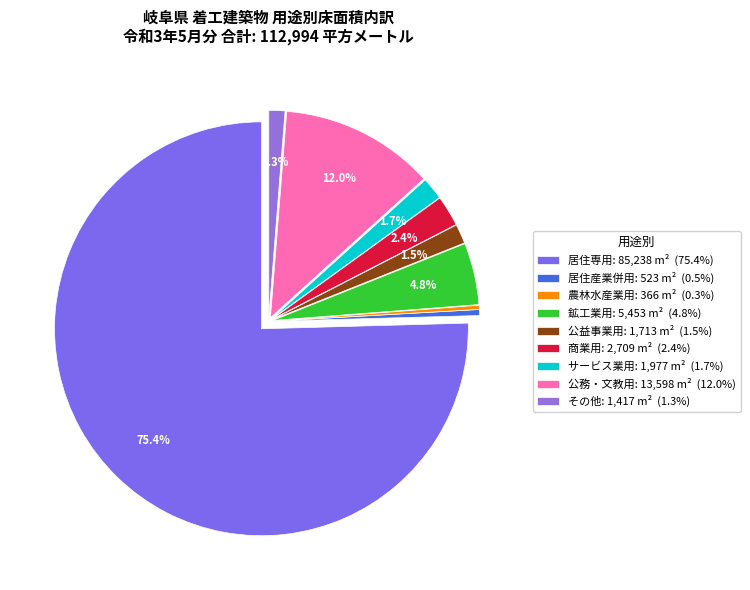

Count the number of slices in the pie.

9